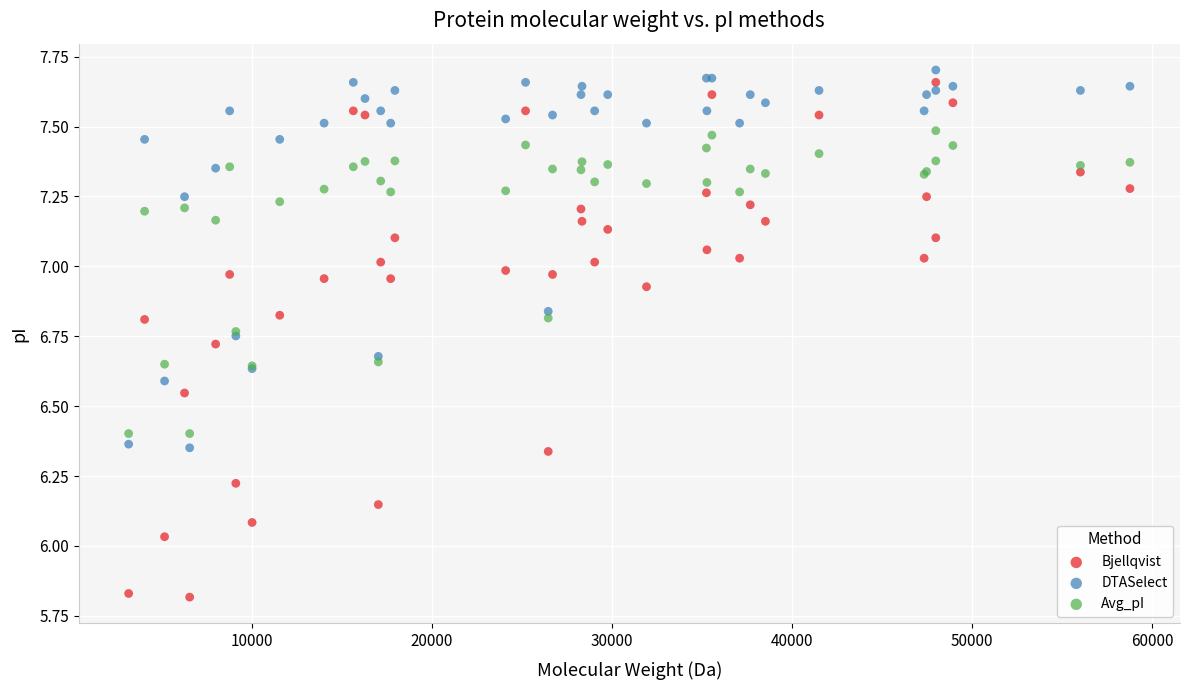

Which series has the widest spread of Y values?

Bjellqvist